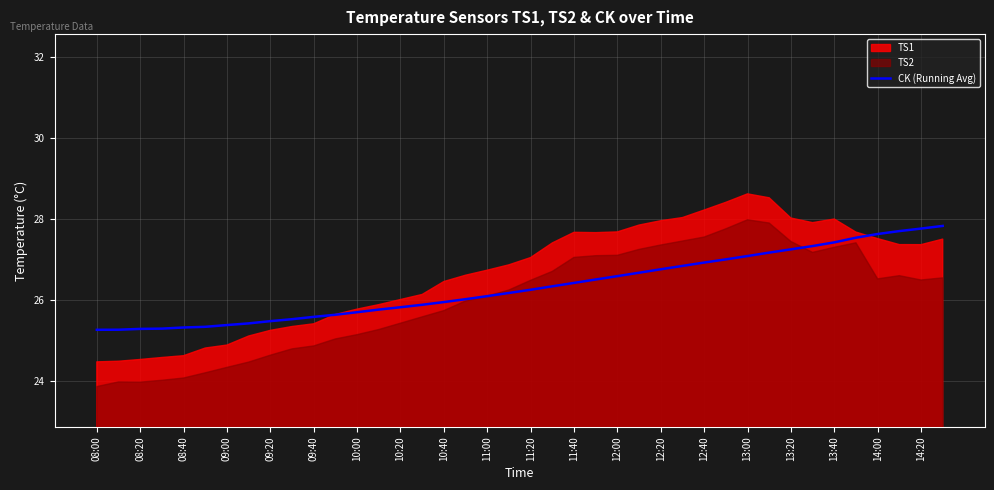

True or false: there are more than 0 points higher than both neighbors.

False